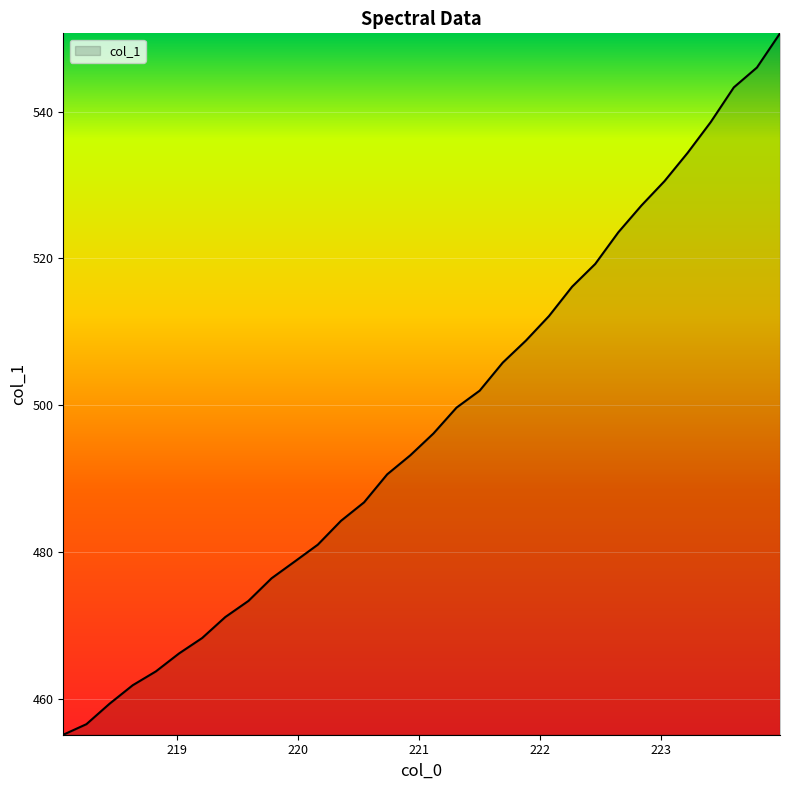

What is the difference between the maximum and minimum values?

95.6